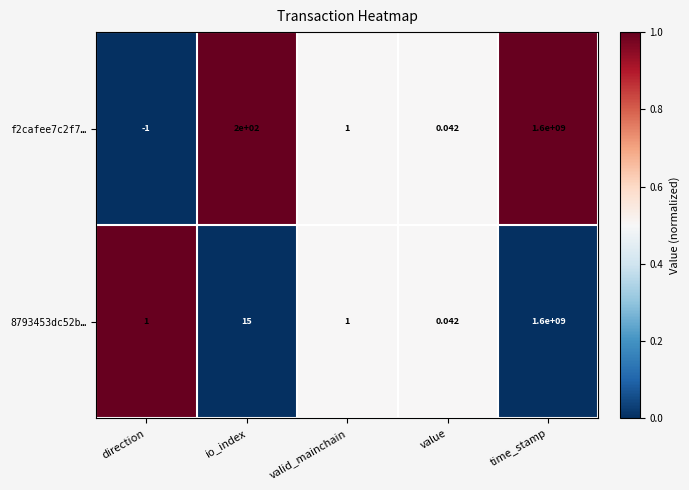

Where does the f2cafee7c2f7… series first go above 1?

io_index